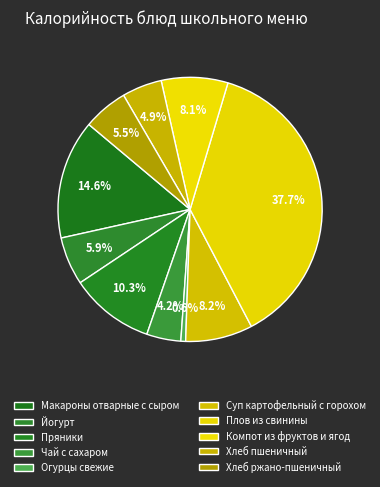

Count the number of slices in the pie.

10